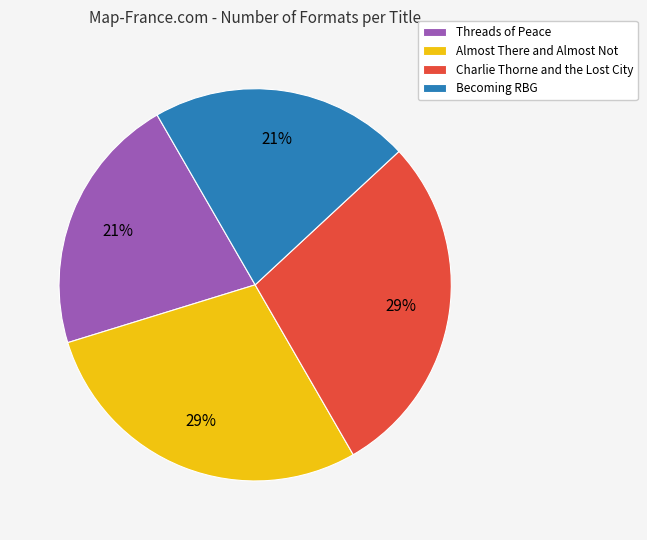

Approximately how many times larger is the value at Threads of Peace compared to Becoming RBG?

1.0